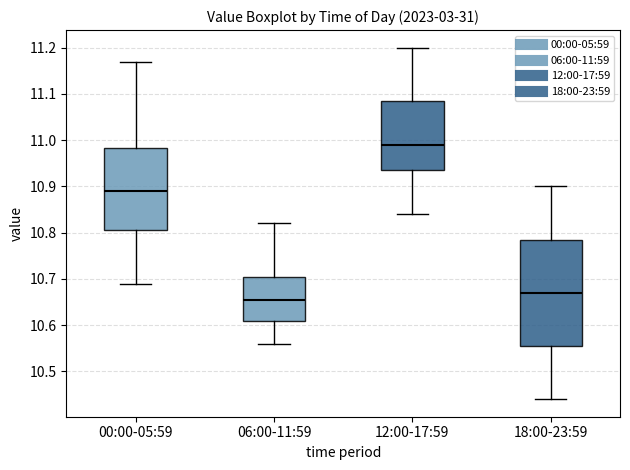

Reading left to right, read every box against the y-axis: the position of its median line, the range the box covers, and the ends of its whiskers. The values are not printed on the chart, so give them approximately, as read against the axis.

00:00-05:59: median 10.89, box 10.81 to 10.98, whiskers 10.69 to 11.17
06:00-11:59: median 10.66, box 10.61 to 10.71, whiskers 10.56 to 10.82
12:00-17:59: median 10.99, box 10.94 to 11.09, whiskers 10.84 to 11.20
18:00-23:59: median 10.67, box 10.56 to 10.79, whiskers 10.44 to 10.90